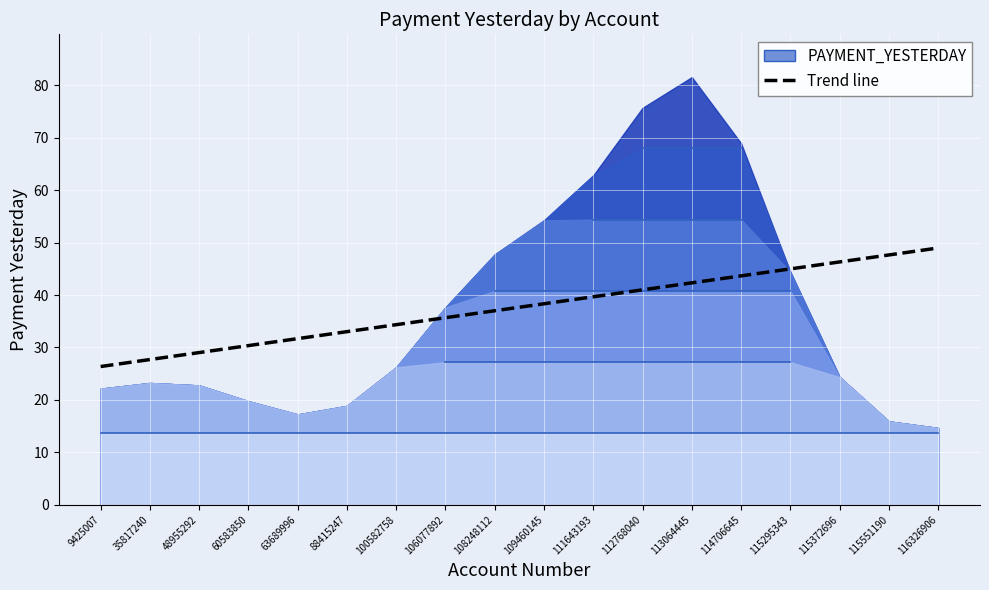

How many values are below 38?

9